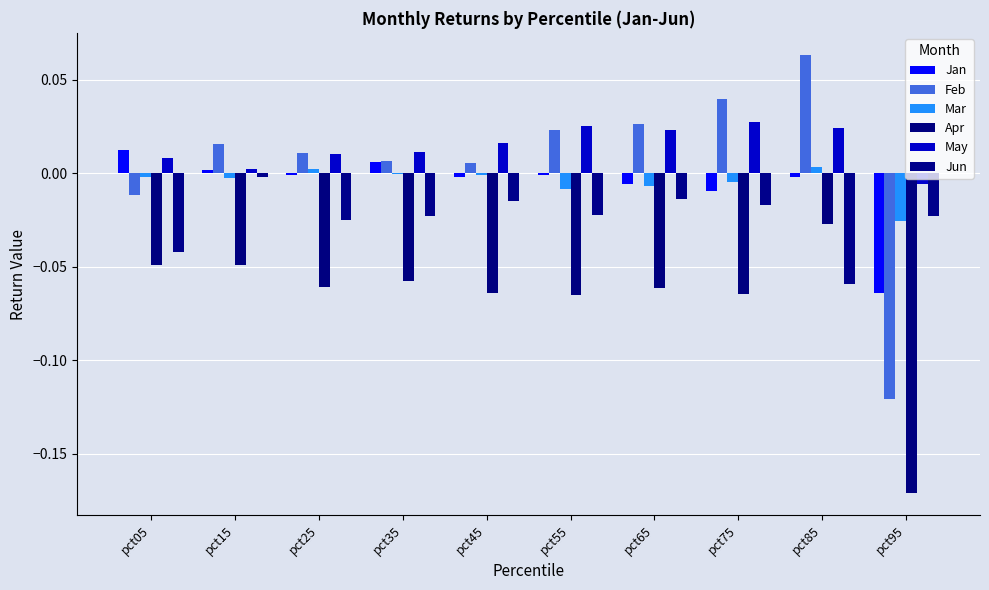

How many categories are shown in the chart?

10